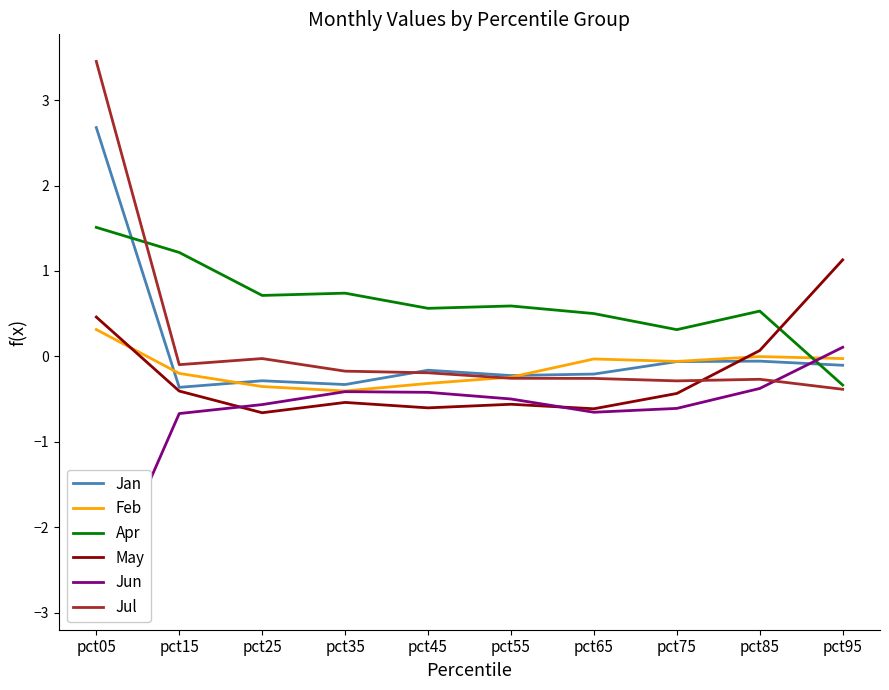

What is the sum of the Feb values at pct35 and pct95?

-0.4